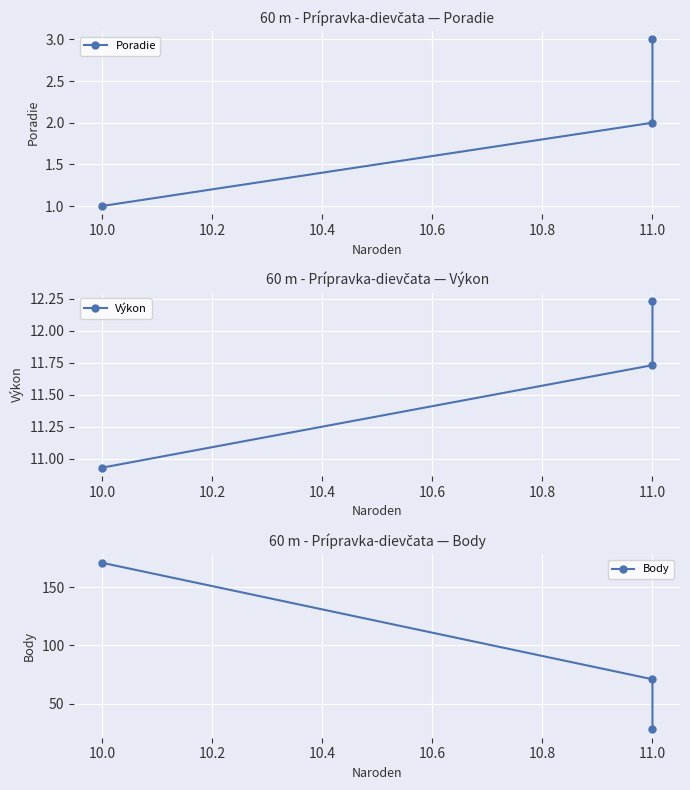

True or false: Poradie has a value of 4.2 at 11.0.

False